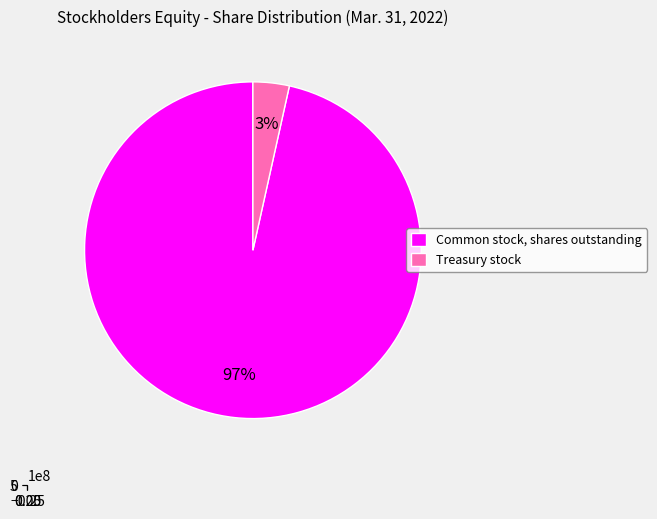

What percentage is the Common stock, shares outstanding slice, to the nearest percent?

97%